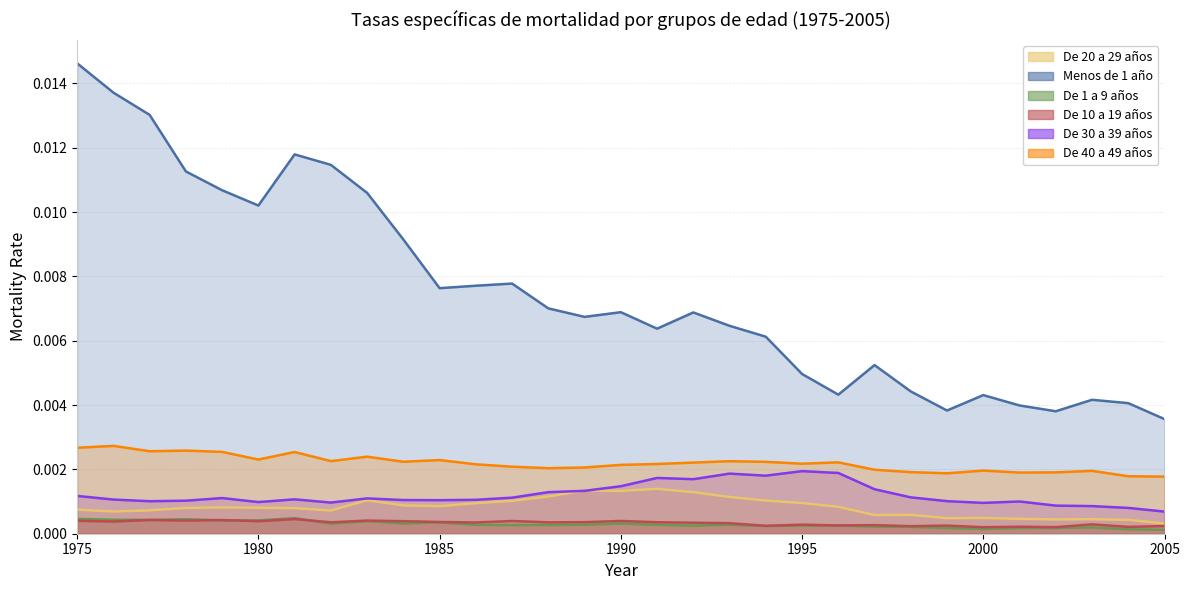

True or false: De 40 a 49 años and De 10 a 19 años intersect in this chart.

False